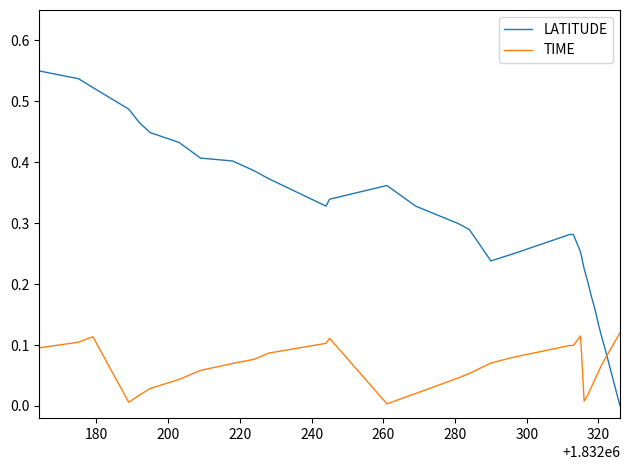

Which series has the largest range (max minus min)?

LATITUDE